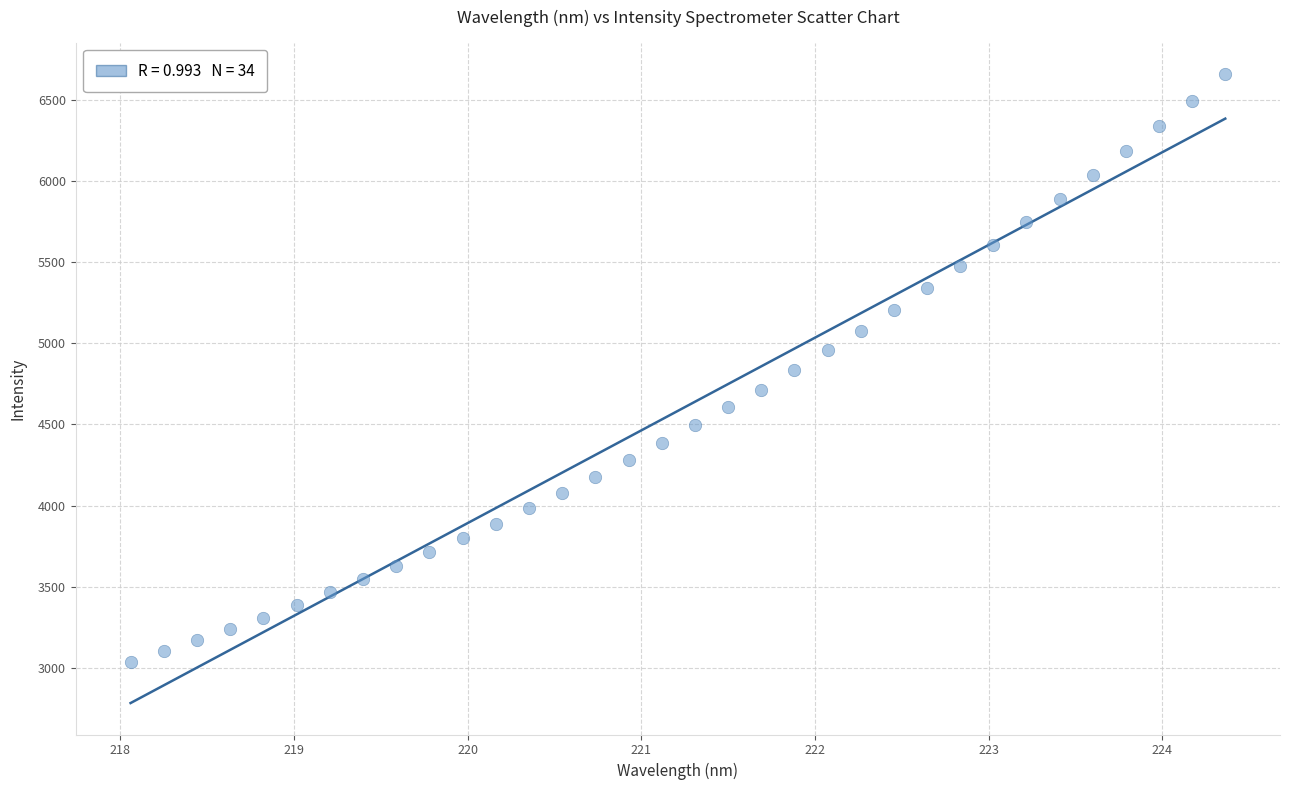

What is the range of X values (max minus min)?

6.3